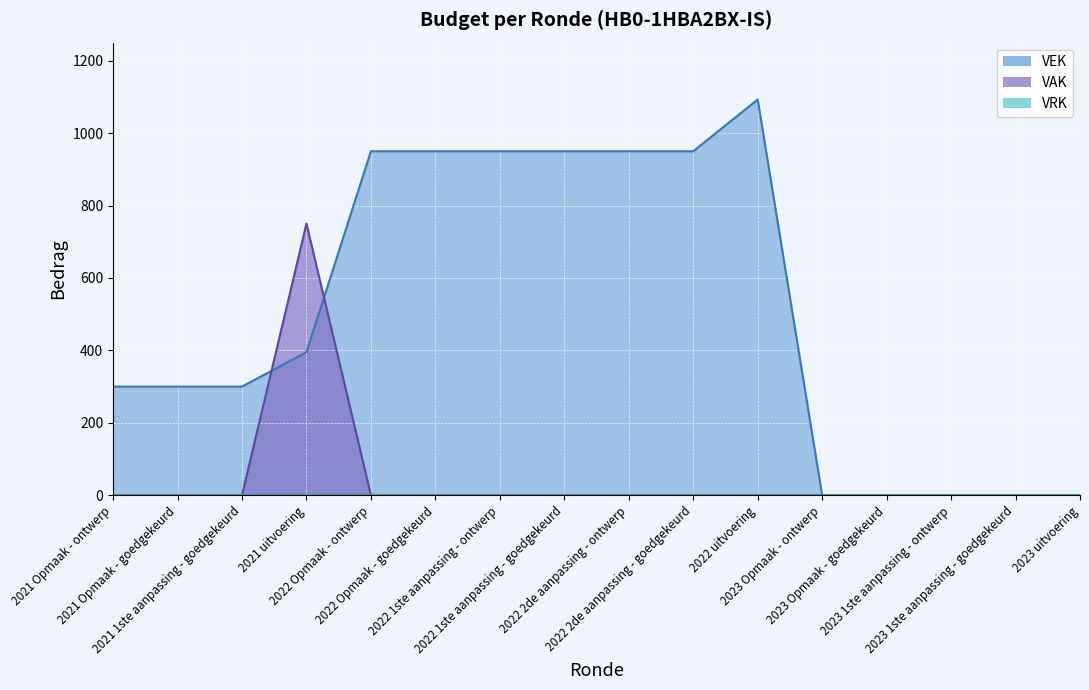

True or false: VAK has more than 0 interior local peaks.

True